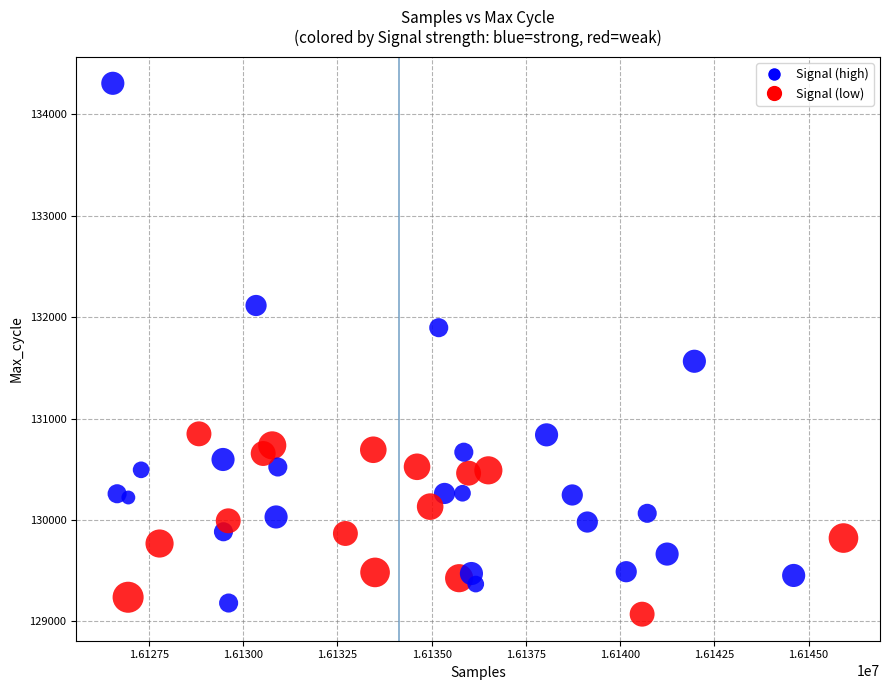

What Y value in the scatter plot is closest to 131688?

131565